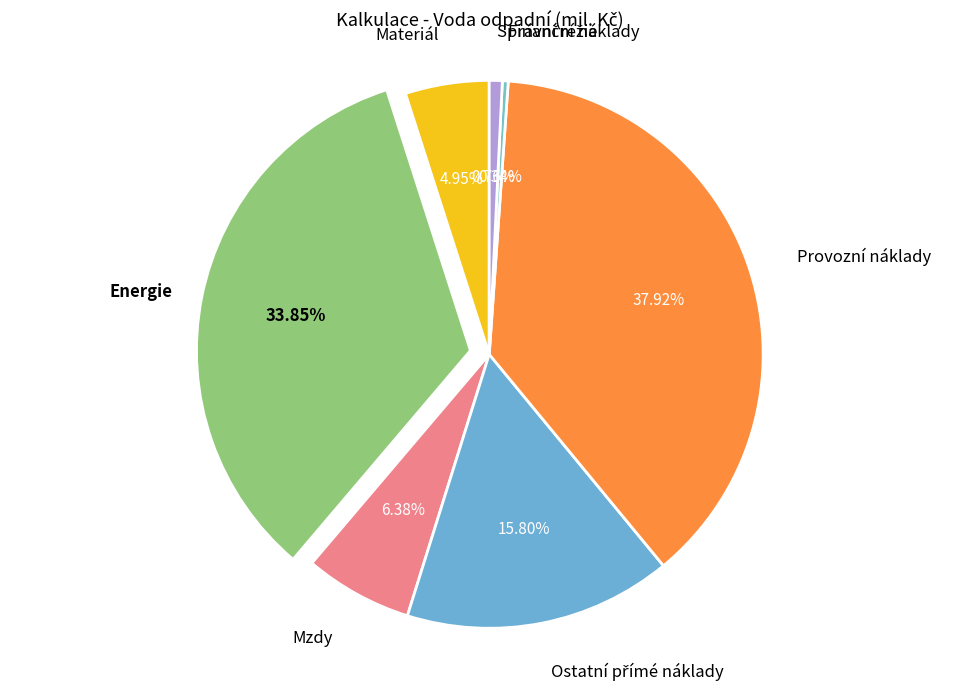

Count the number of slices in the pie.

7